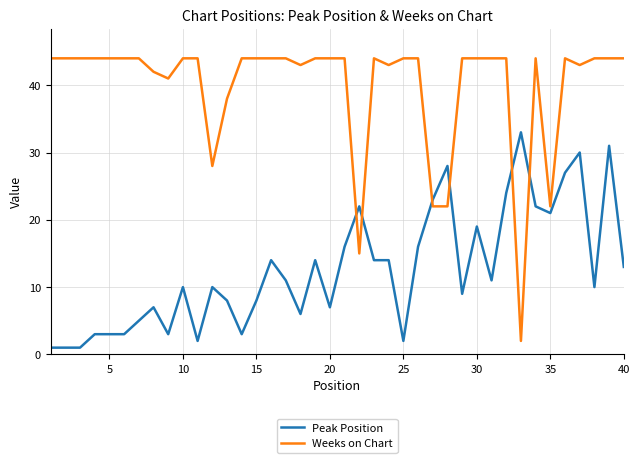

List the series in order of their peak value, lowest first.

Peak Position, Weeks on Chart